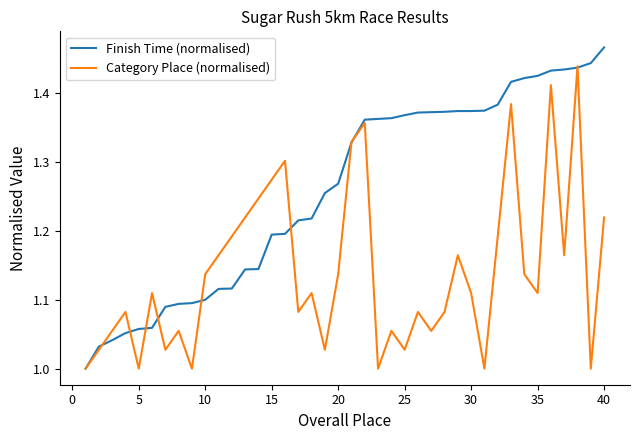

Rank the series by their maximum value, from lowest to highest.

Category Place (normalised), Finish Time (normalised)